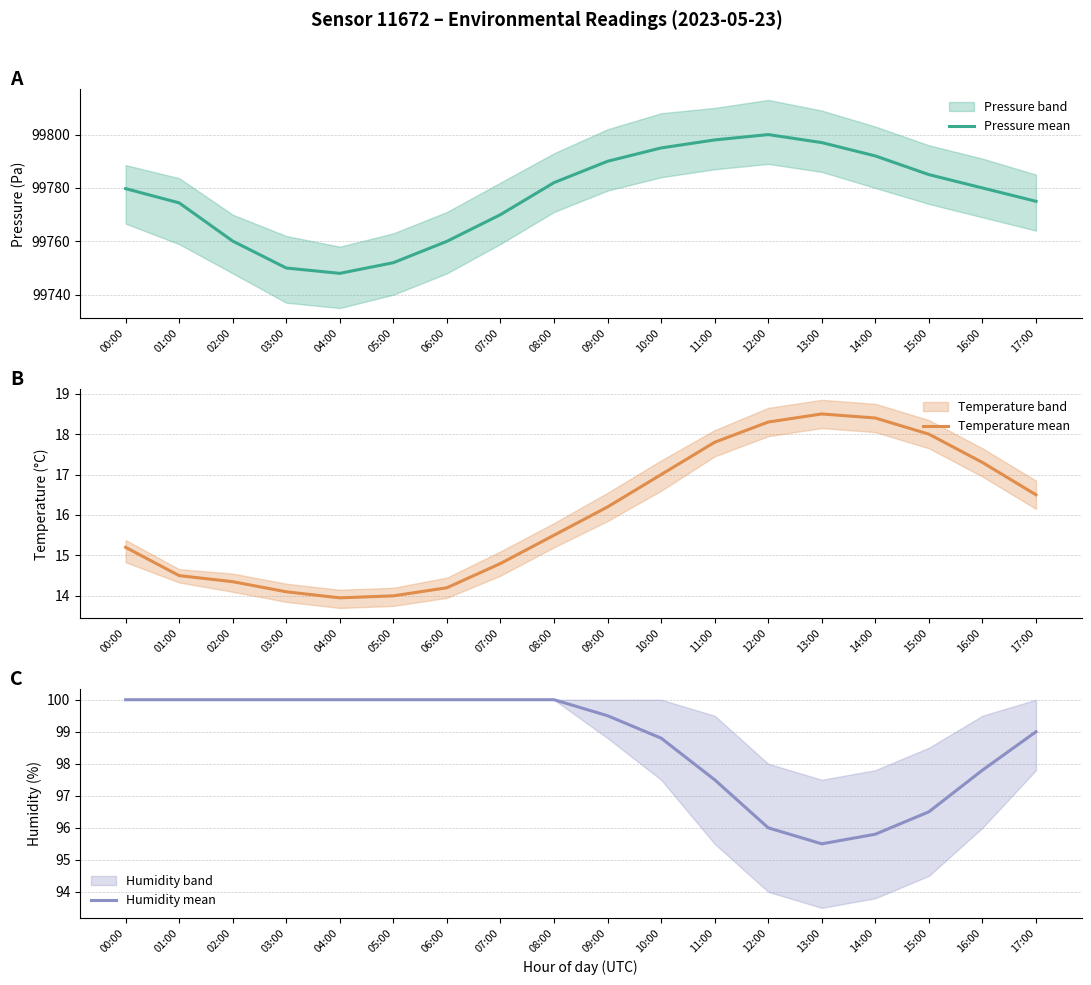

Is the value of Pressure mean at 17:00 greater than the value of Humidity mean at 06:00?

Yes